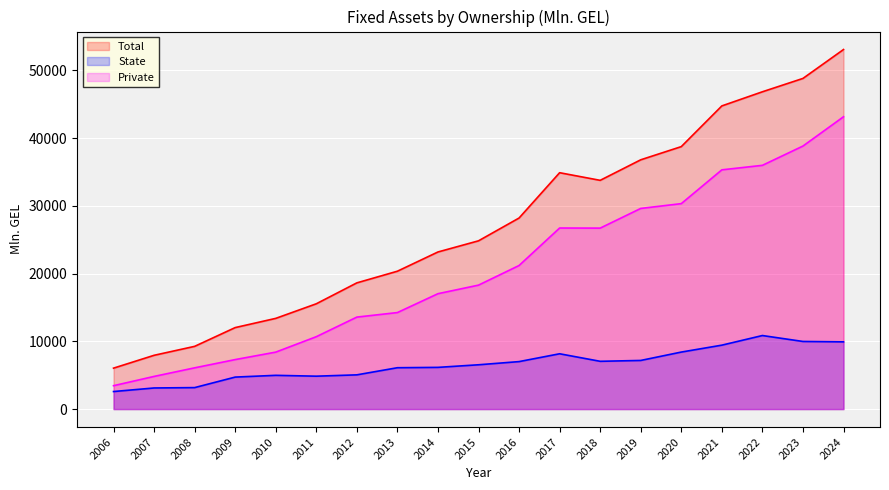

True or false: State and Private cross at least once.

False